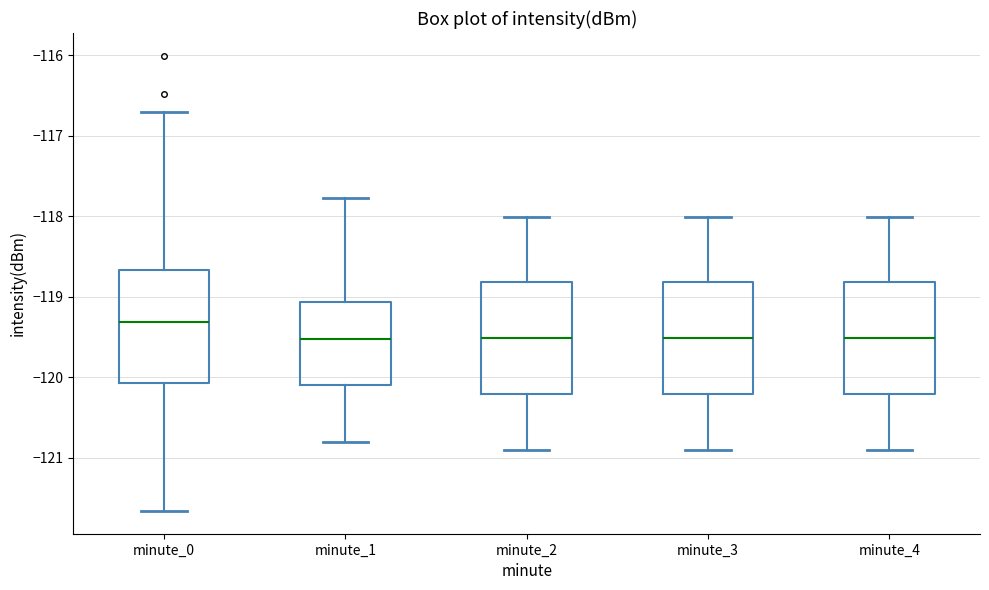

Which box's median line is the highest?

minute_0